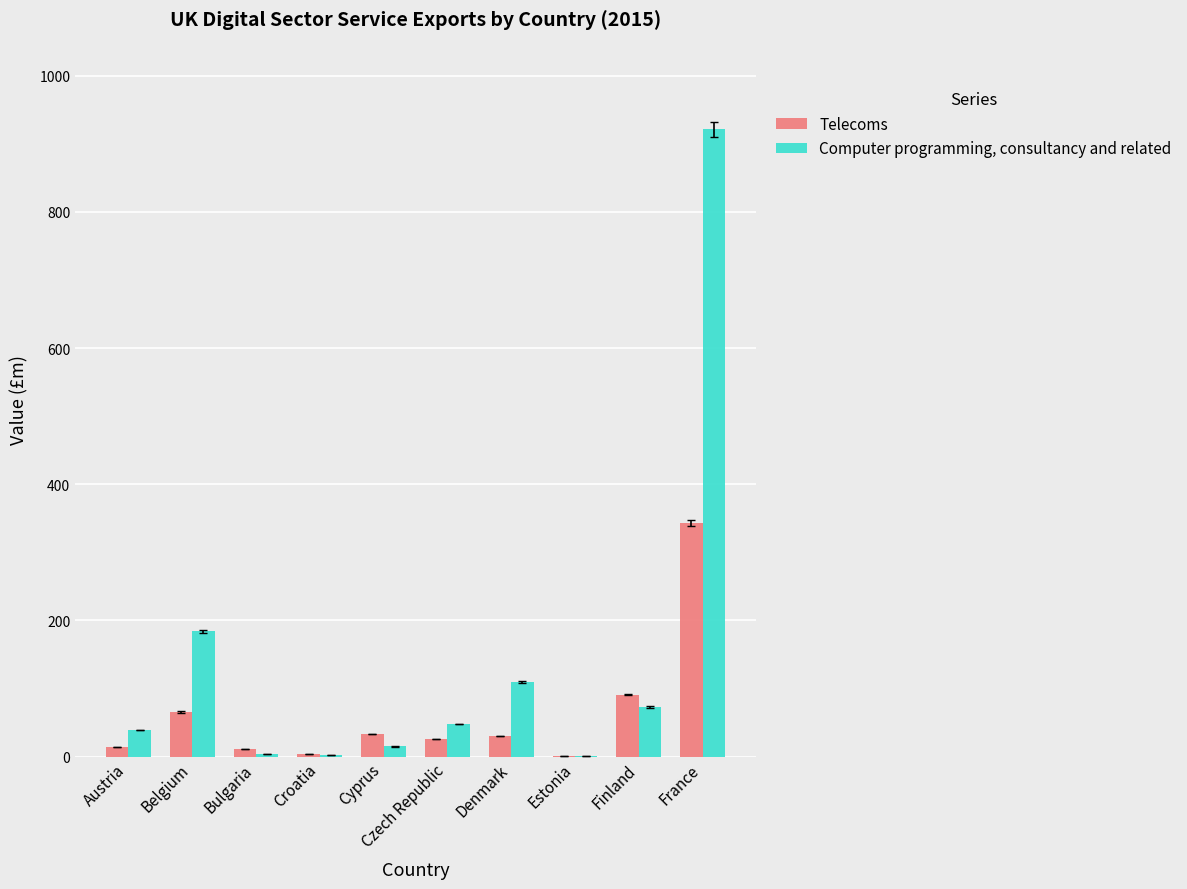

At which label does Telecoms reach its peak?

France